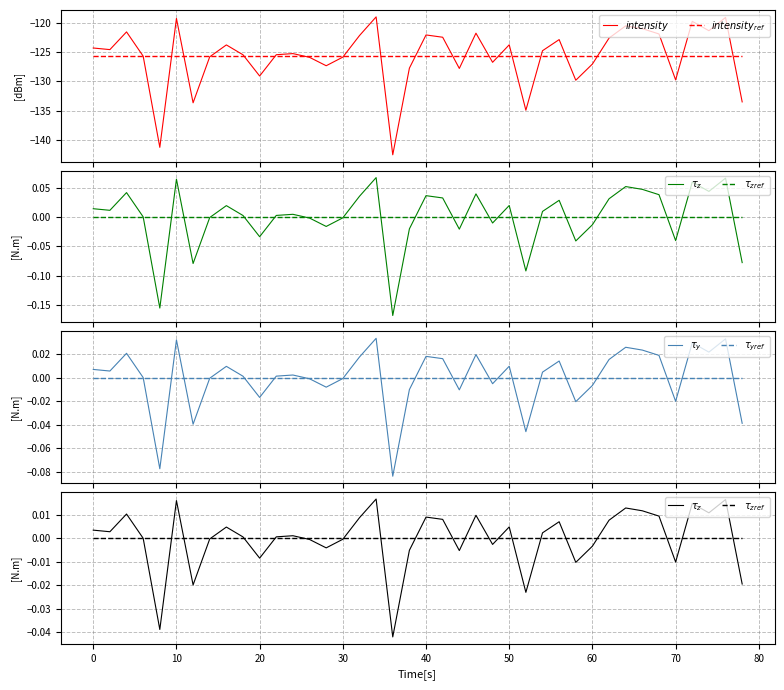

Does the chart display data point markers on the line(s)?

No